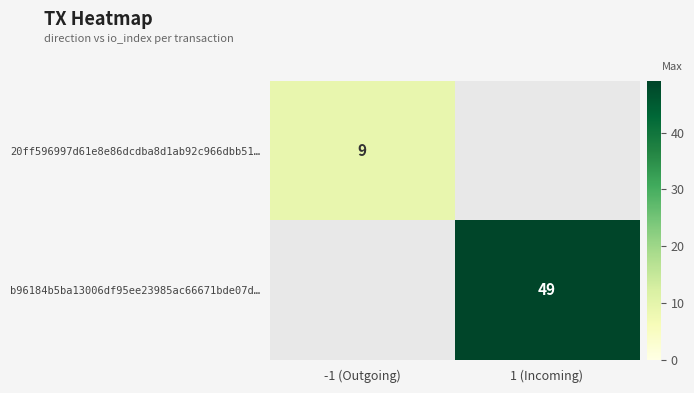

Is the value of 20ff596997d61e8e86dcdba8d1ab92c966dbb51… at -1 (Outgoing) greater than the value of b96184b5ba13006df95ee23985ac66671bde07d… at 1 (Incoming)?

No